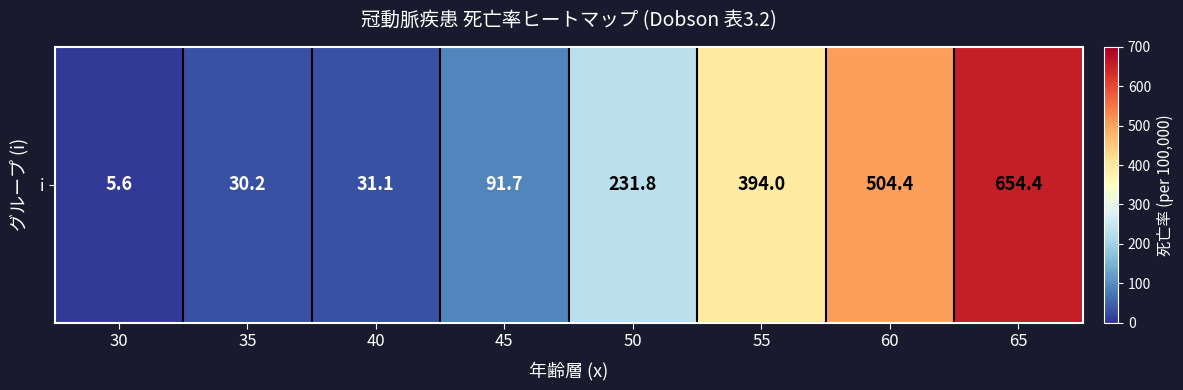

Which has a higher value, 30 or 65?

65